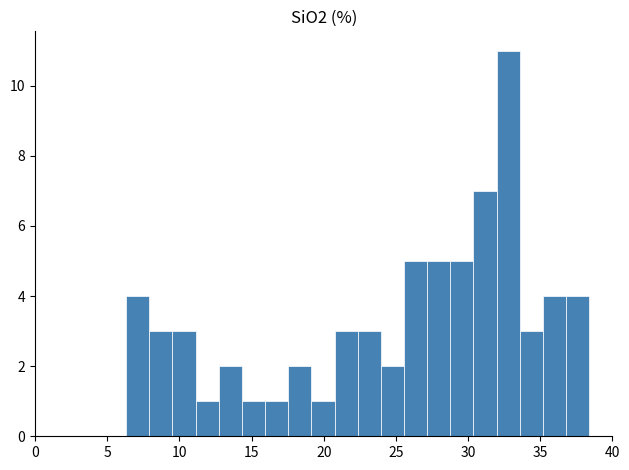

Around what value on the x-axis is the tallest bar? Give the approximate position of its centre, as read against the axis.

33.0